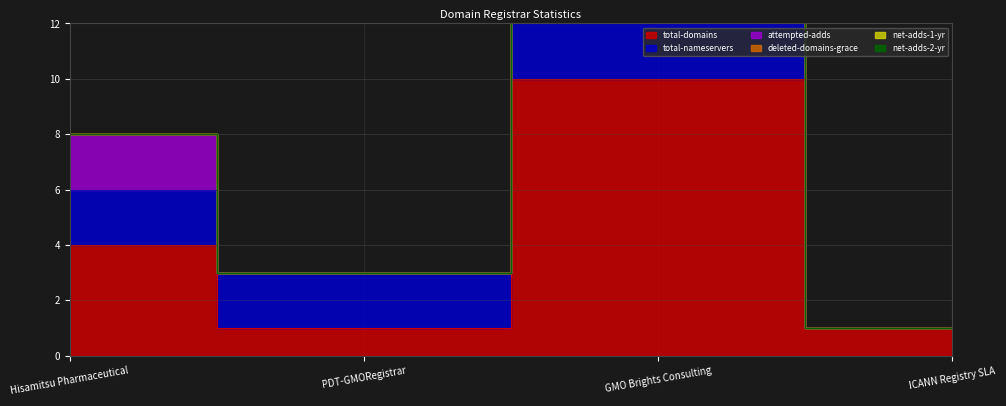

True or false: net-adds-1-yr and net-adds-2-yr intersect in this chart.

False